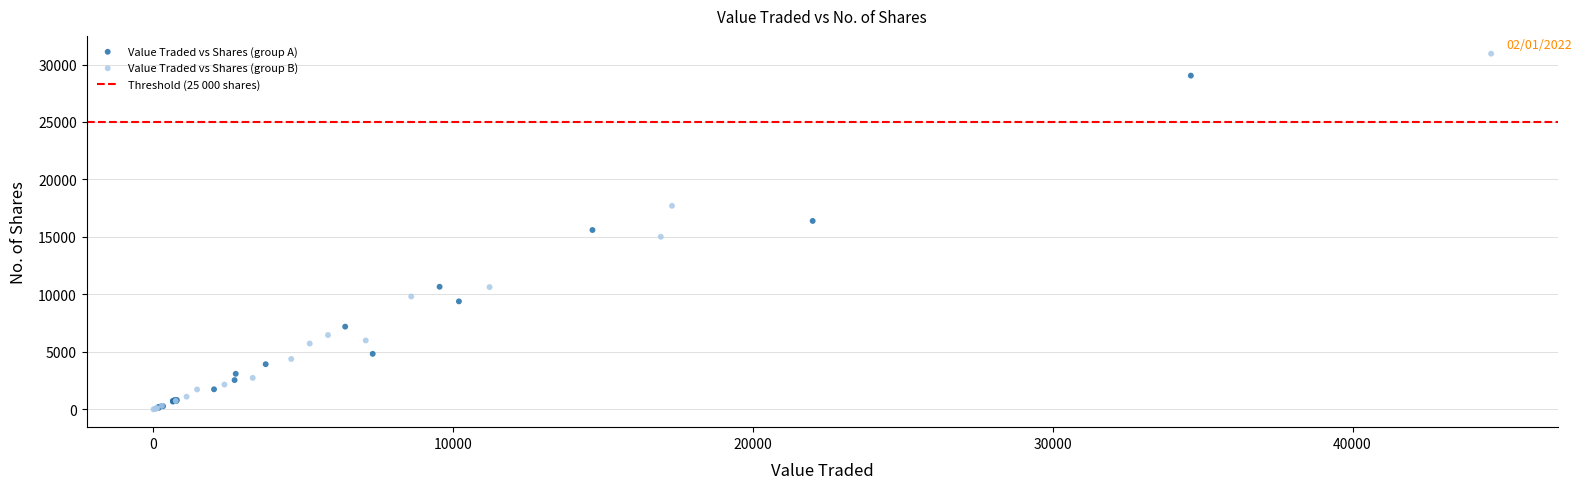

Which series reaches the maximum Y coordinate?

Value Traded vs Shares (group B)